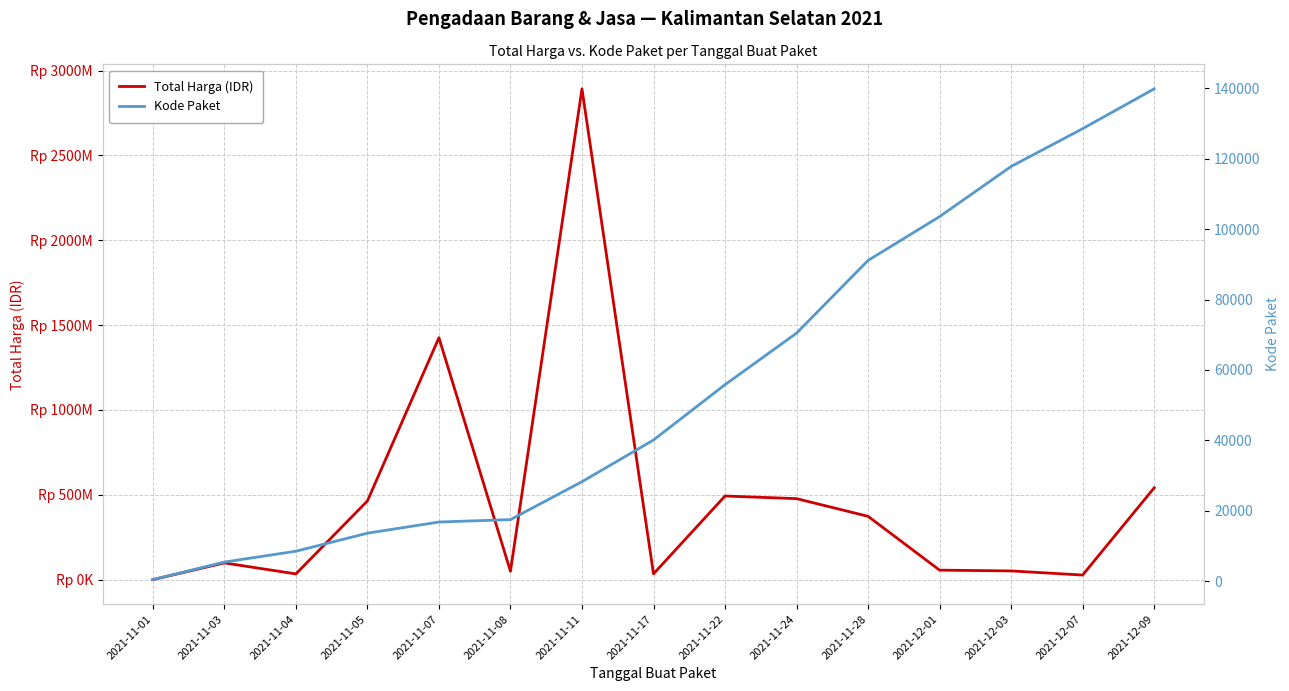

The Kode Paket series shows 128516 at 2021-12-07. True or false?

True